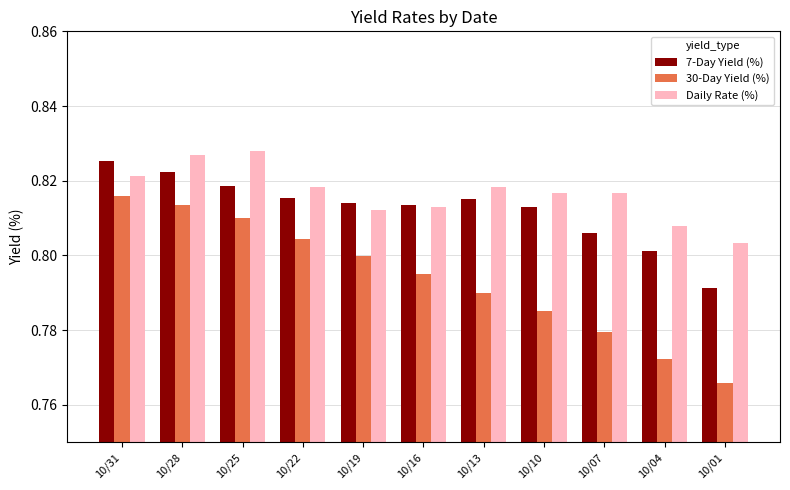

The value of 7-Day Yield (%) at 10/28 is 0.8. True or false?

True